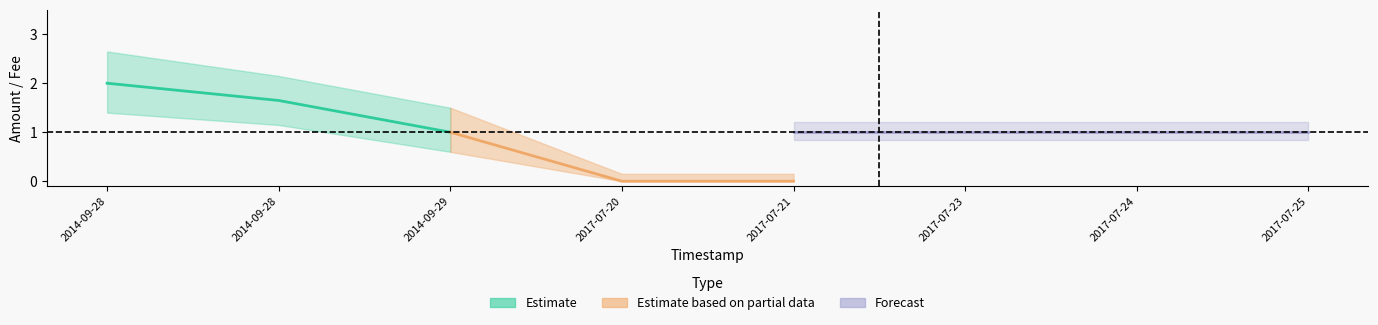

Is the value of Amount_lower at 2017-07-21 13:30:30 greater than the value of Amount at 2014-09-28 10:59:07?

No